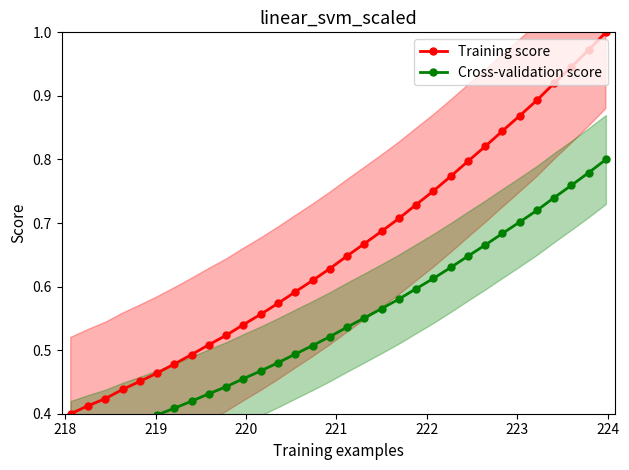

Does the chart display data point markers on the line(s)?

Yes